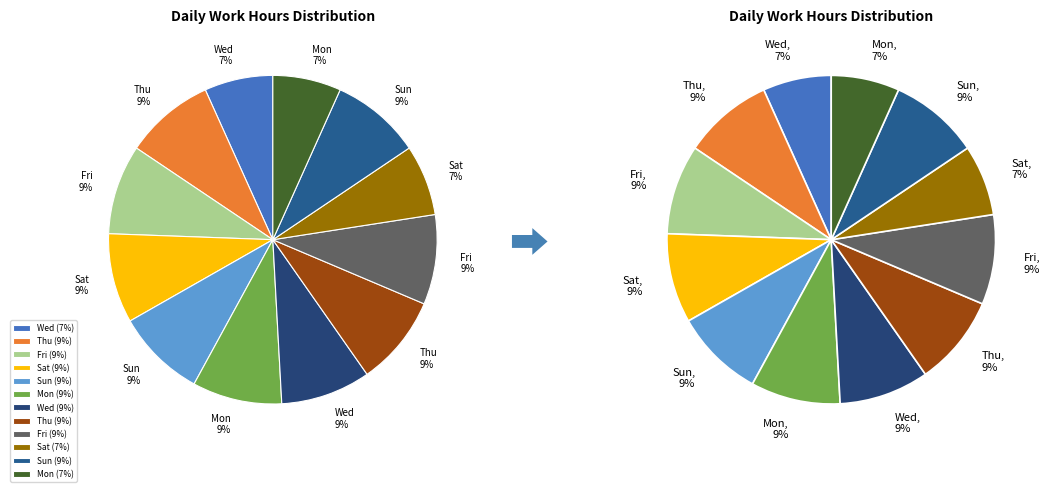

Count the number of slices in the pie.

12